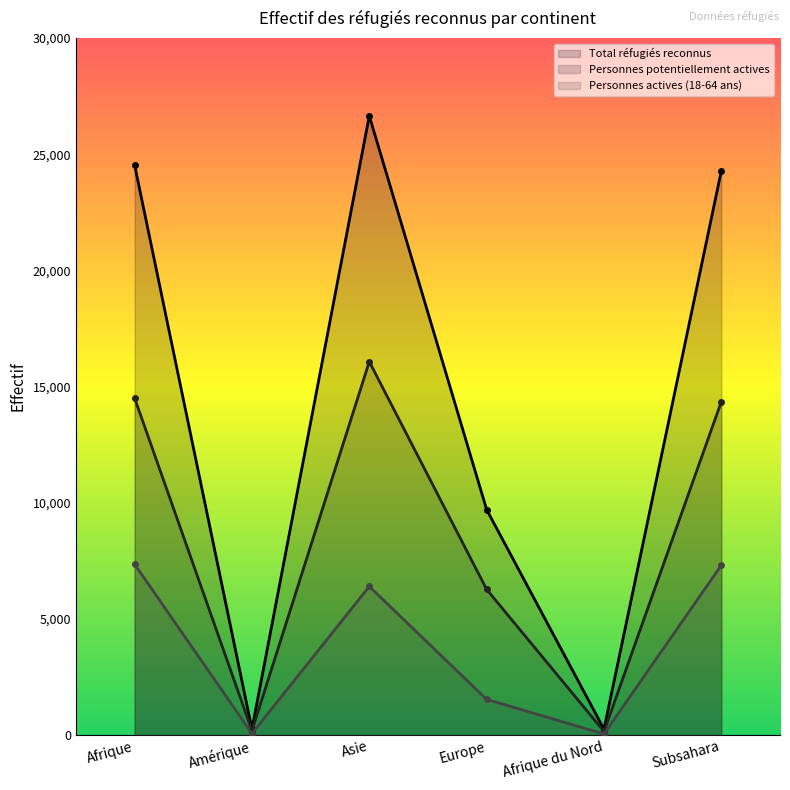

Rank the series by their average value, from highest to lowest.

Total réfugiés reconnus, Personnes potentiellement actives, Personnes actives (18-64 ans)